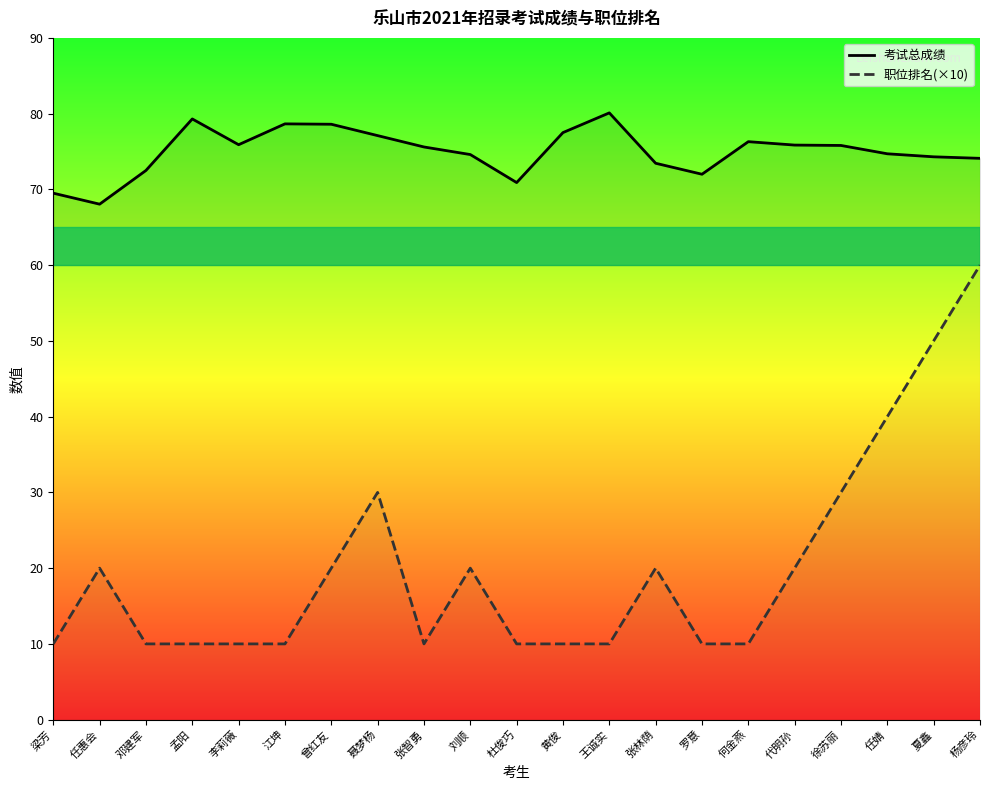

What is the smallest value displayed?

10.0